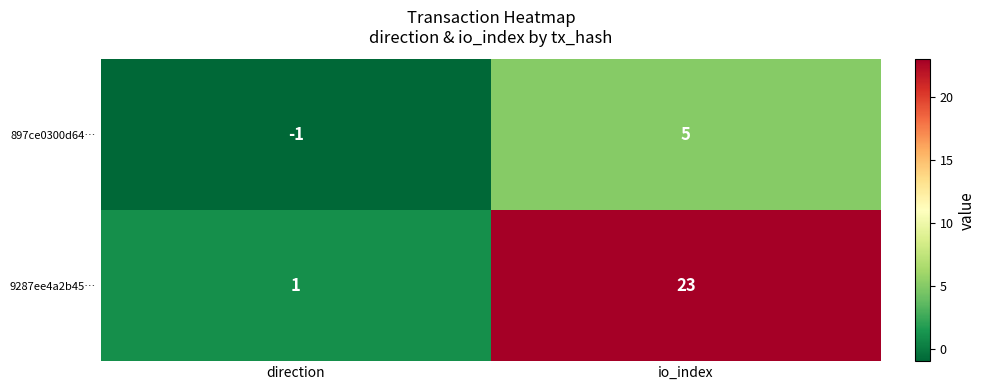

Which series has the largest total across all categories?

9287ee4a2b45…